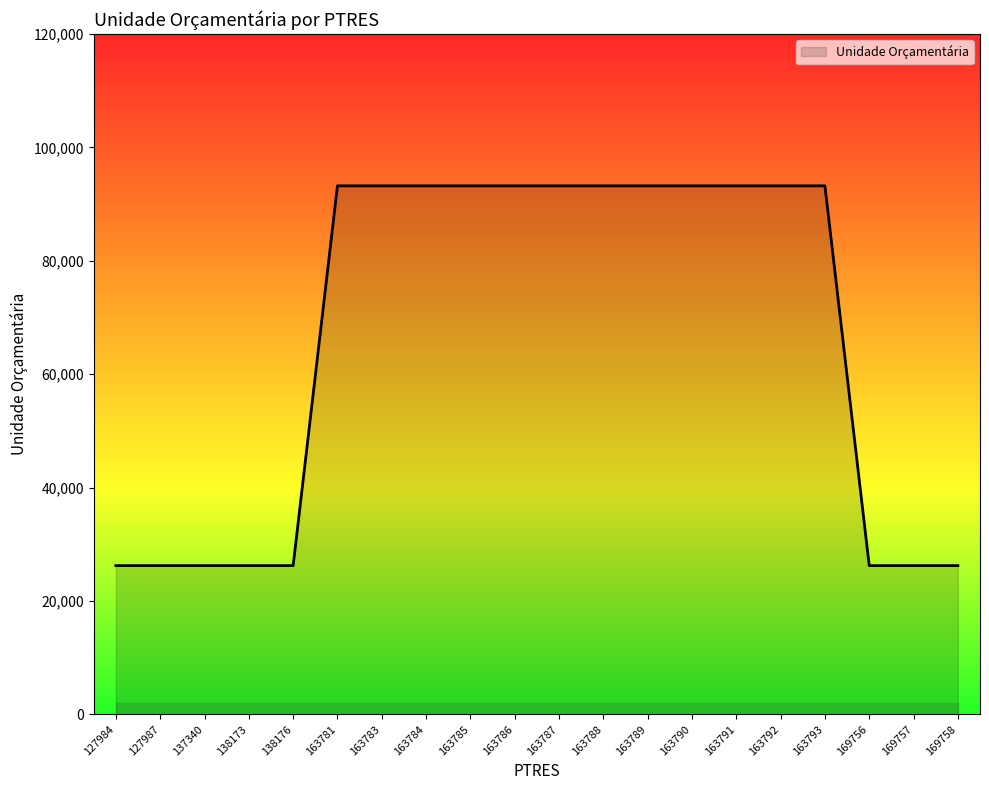

What is the minimum value shown in the chart?

26241